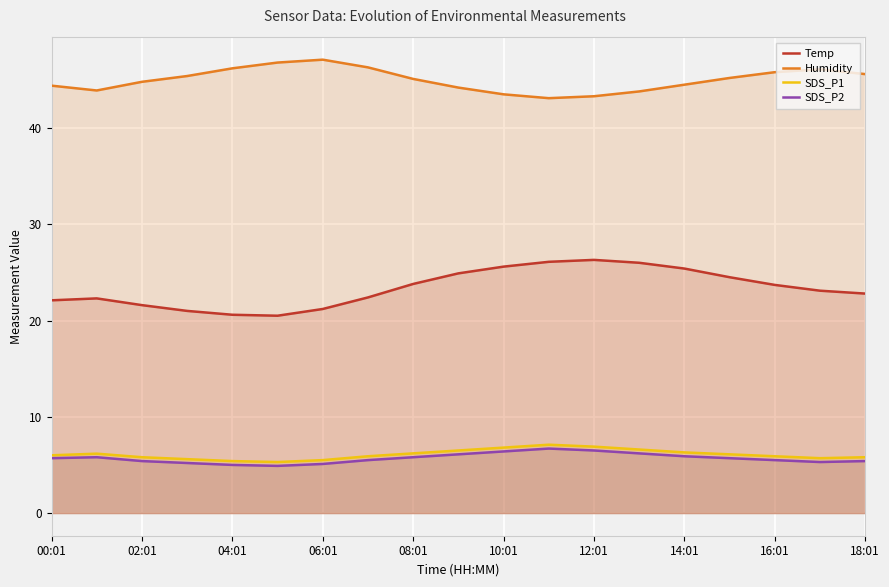

What is the approximate value of SDS_P2 at 10:01?

6.4